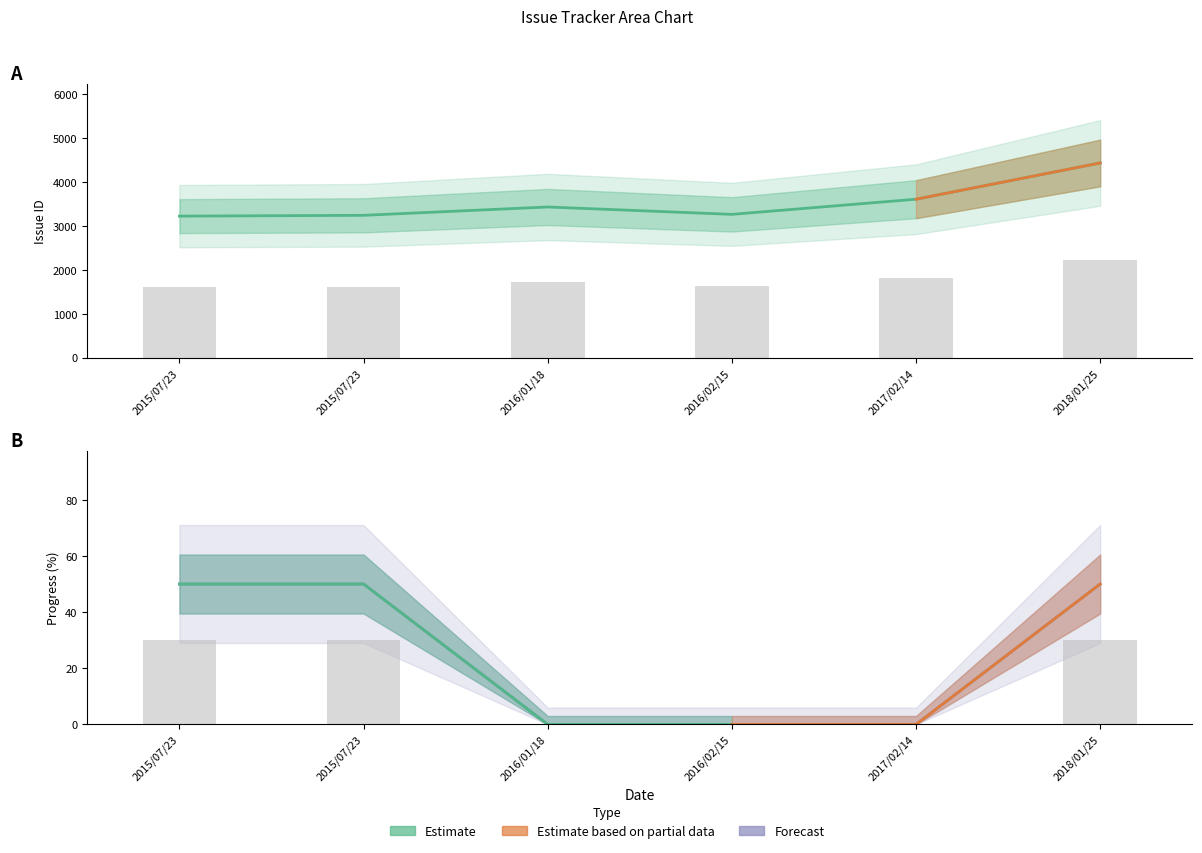

Which series has the largest range (max minus min)?

Issue ID